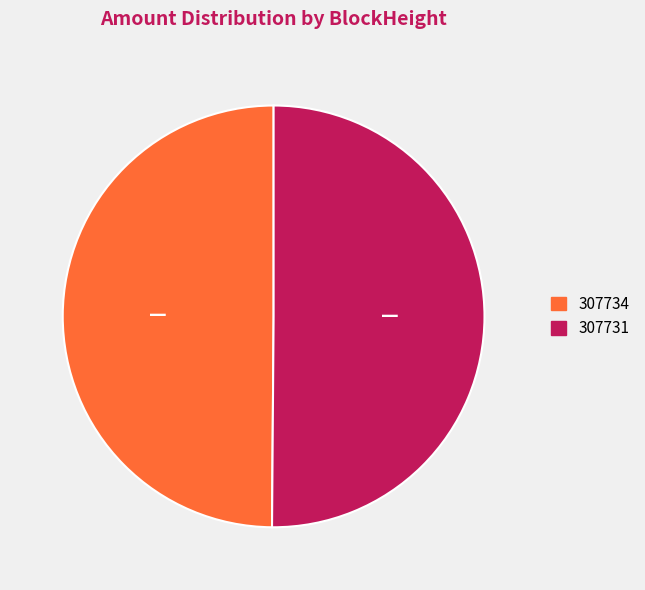

Combined, do 307734 and 307731 account for over 50%?

Yes